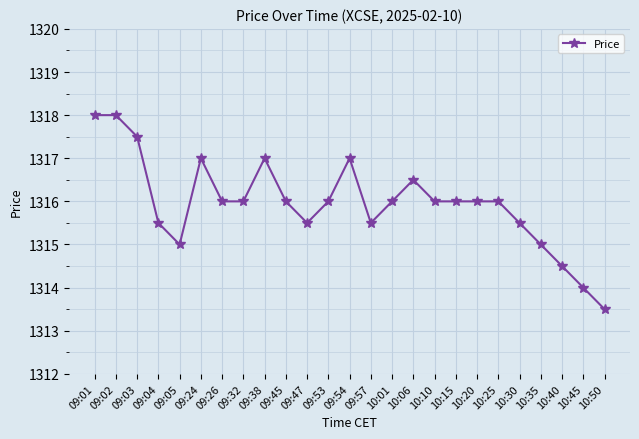

What is the change in value from 09:01 to 09:53?

-2.0